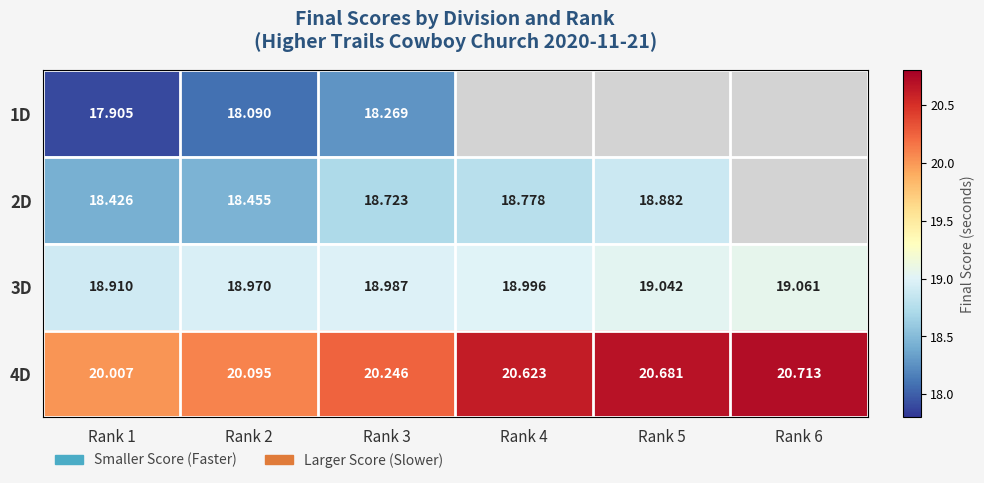

Rank the series at Rank 3 from lowest to highest value.

1D, 2D, 3D, 4D